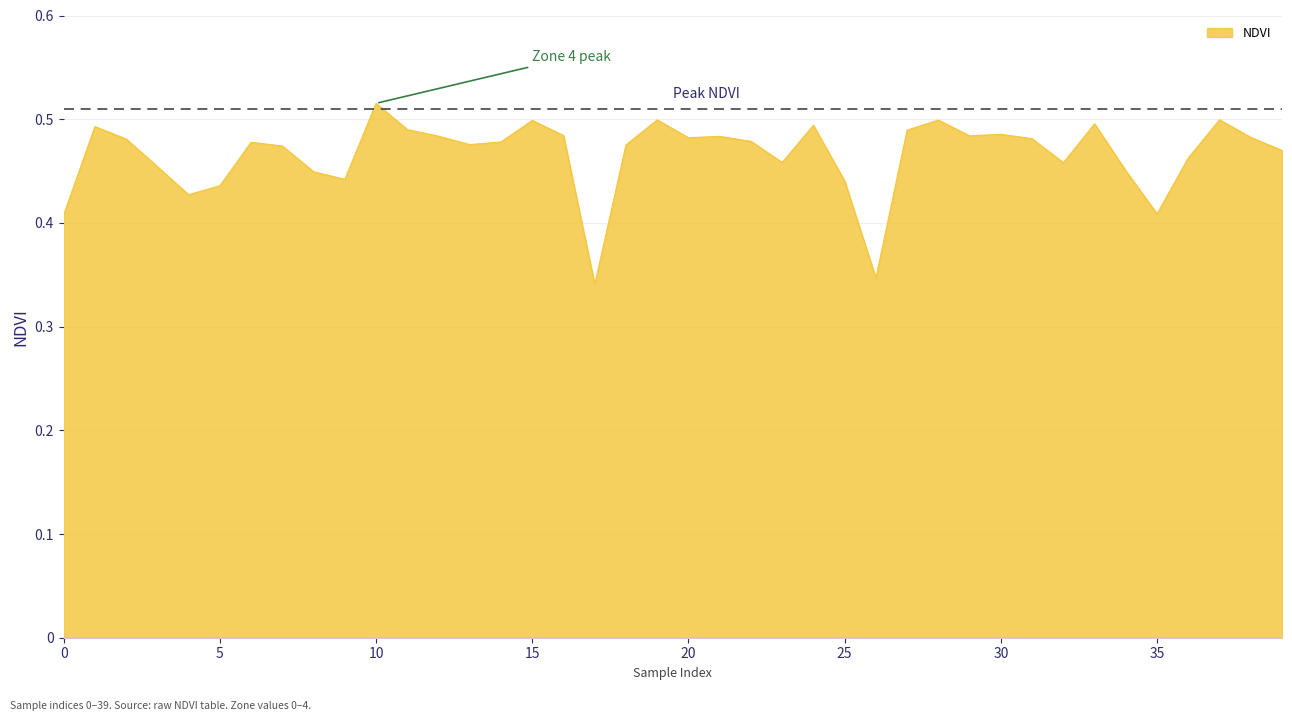

At which category does the data reach its first local valley?

4